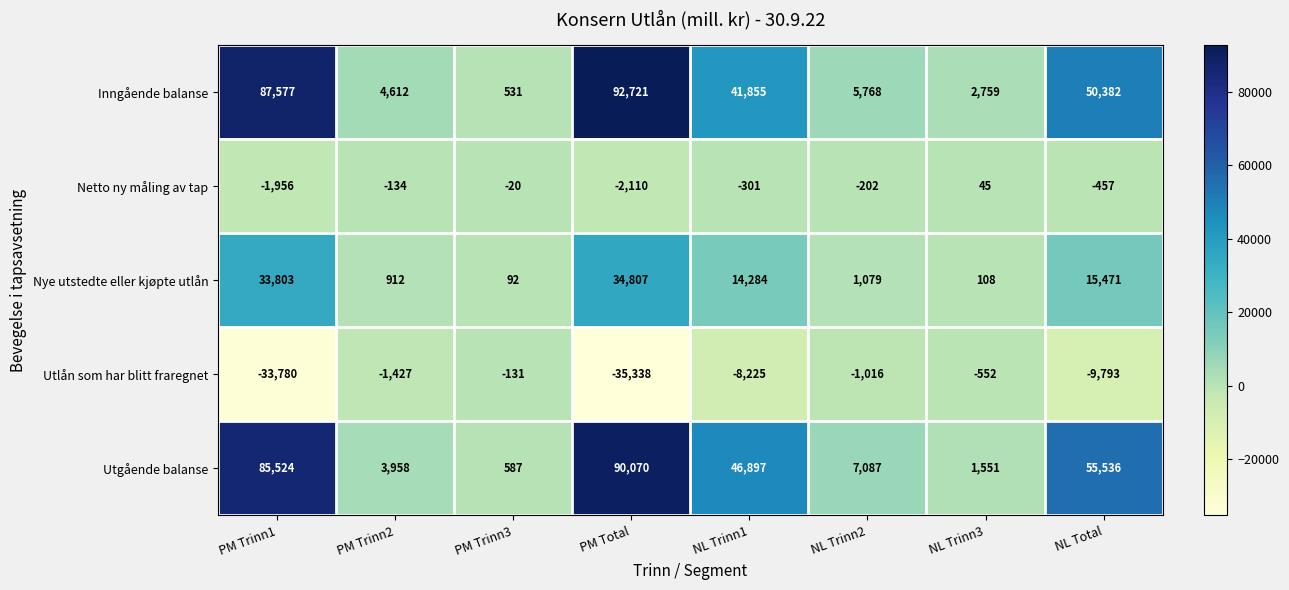

List the labels in order of Netto ny måling av tap value, largest first.

NL Trinn3, PM Trinn3, PM Trinn2, NL Trinn2, NL Trinn1, NL Total, PM Trinn1, PM Total